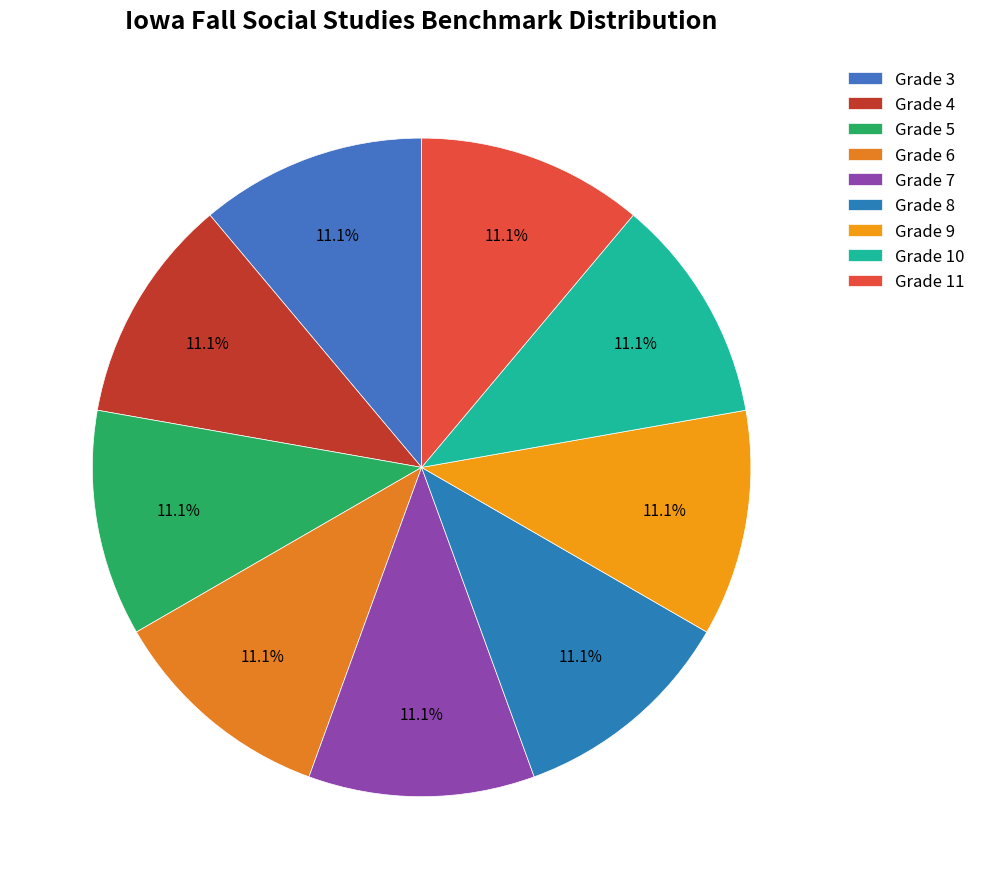

The Grade 7 slice represents 25% of the pie. True or false?

False